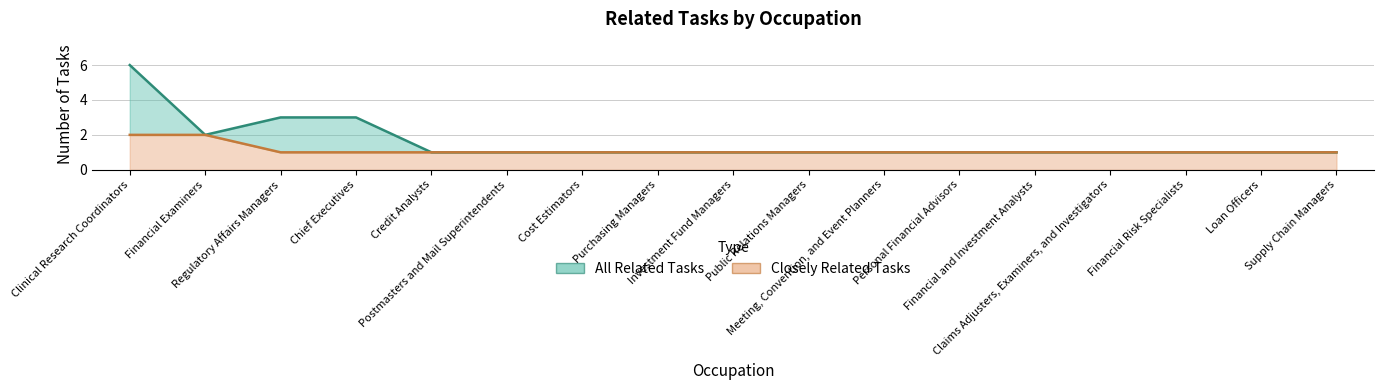

True or false: All Related Tasks and Closely Related Tasks intersect in this chart.

False